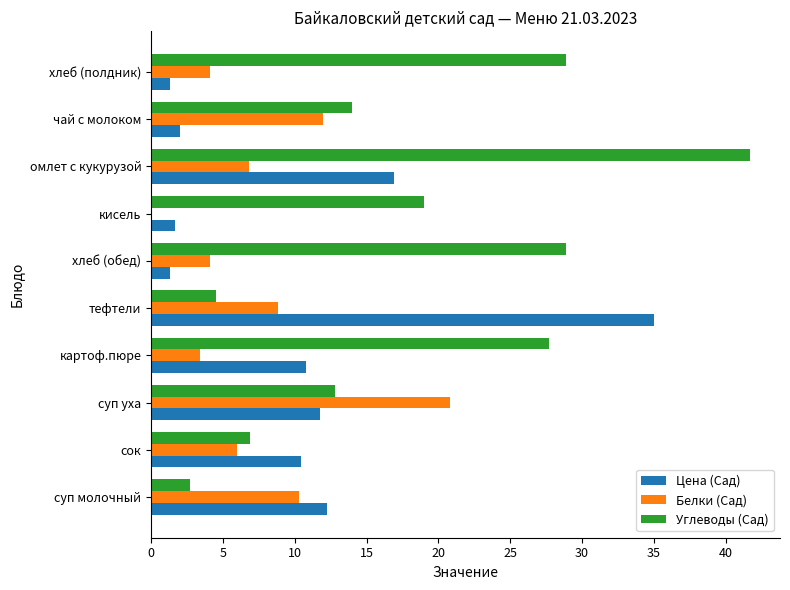

How many values in Белки (Сад) are above zero?

9